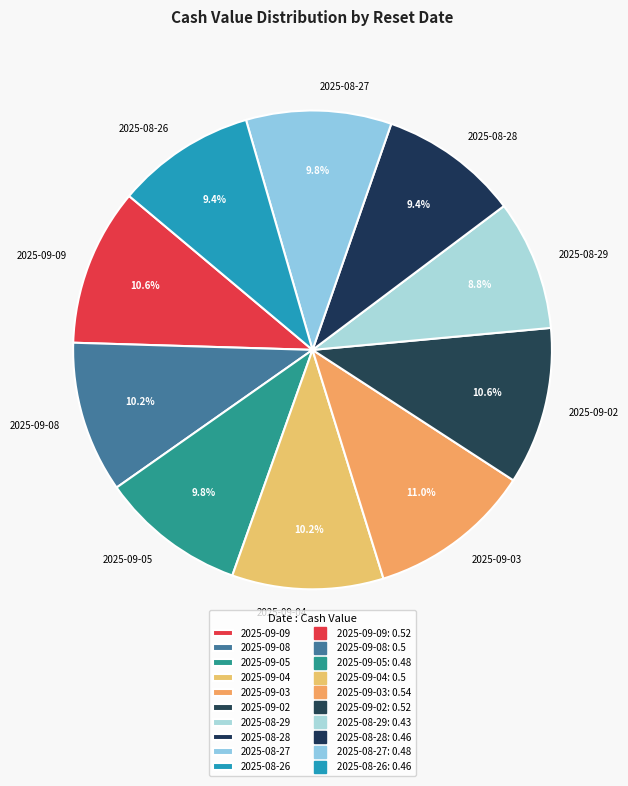

Is there any slice that represents more than half of the pie?

No